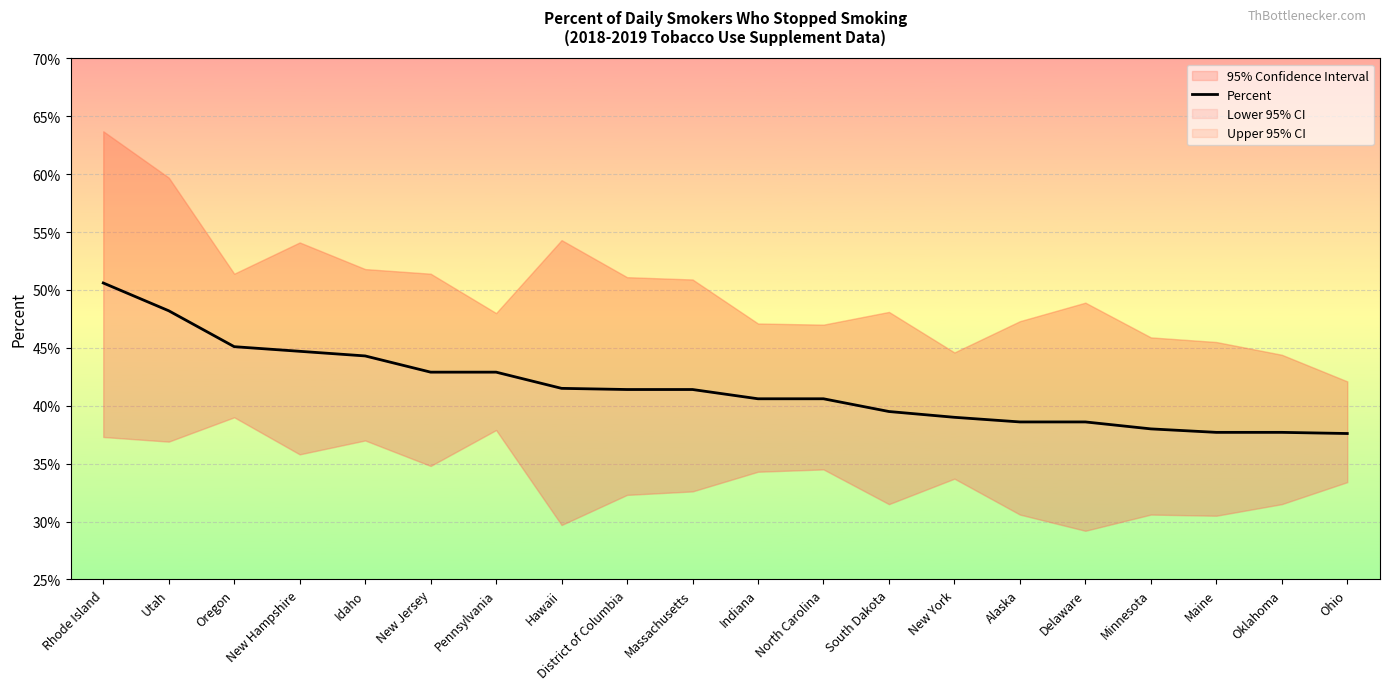

Rank the categories by value from lowest to highest.

Ohio, Maine, Oklahoma, Minnesota, Alaska, Delaware, New York, South Dakota, Indiana, North Carolina, District of Columbia, Massachusetts, Hawaii, New Jersey, Pennsylvania, Idaho, New Hampshire, Oregon, Utah, Rhode Island